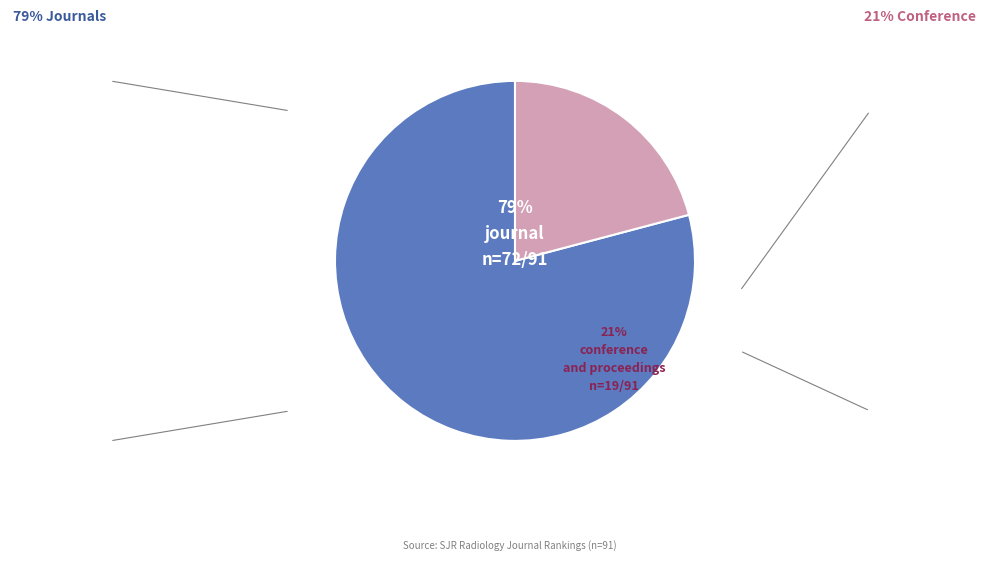

Between conference and proceedings and journal, which is larger?

journal